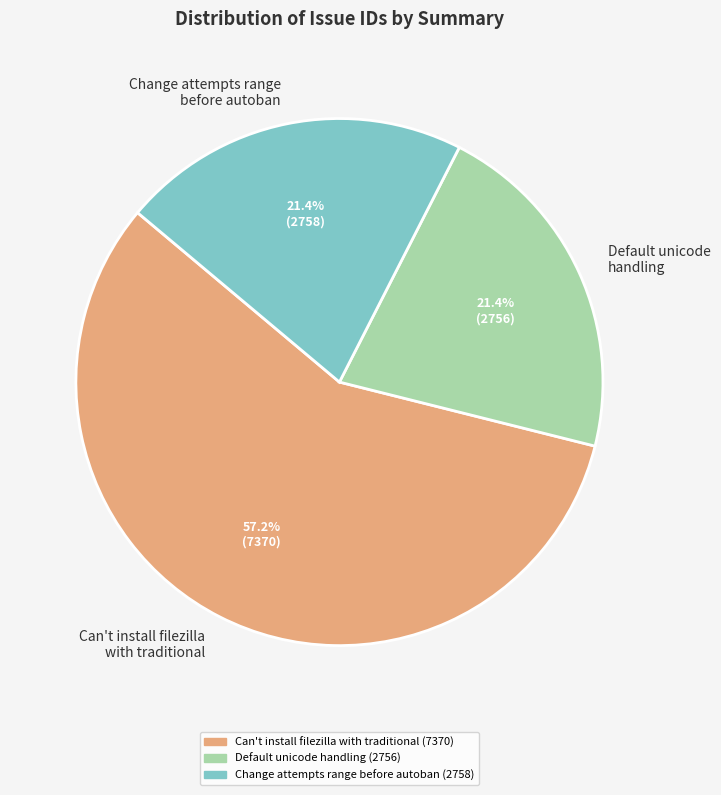

How many slices are in this pie chart?

3